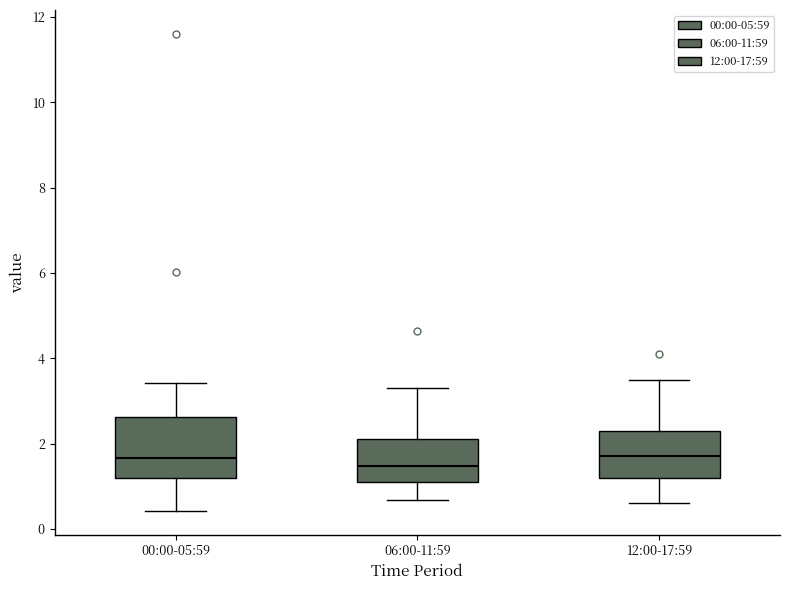

Which box is the tallest, from its lower edge to its upper edge?

00:00-05:59